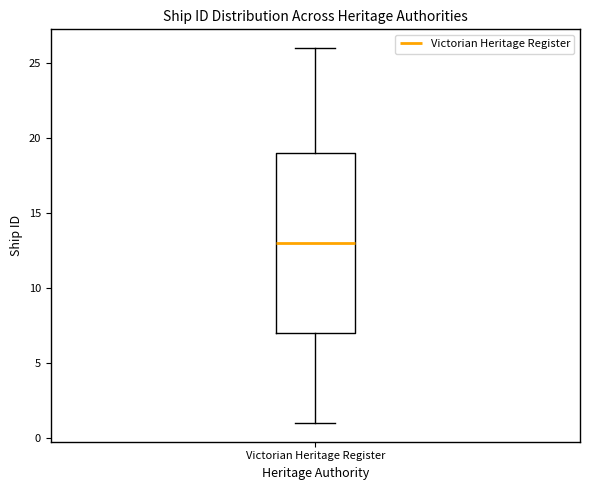

Where does the median line of the box for Victorian Heritage Register sit on the y-axis? The values are not printed on the chart, so give them approximately, as read against the axis.

13